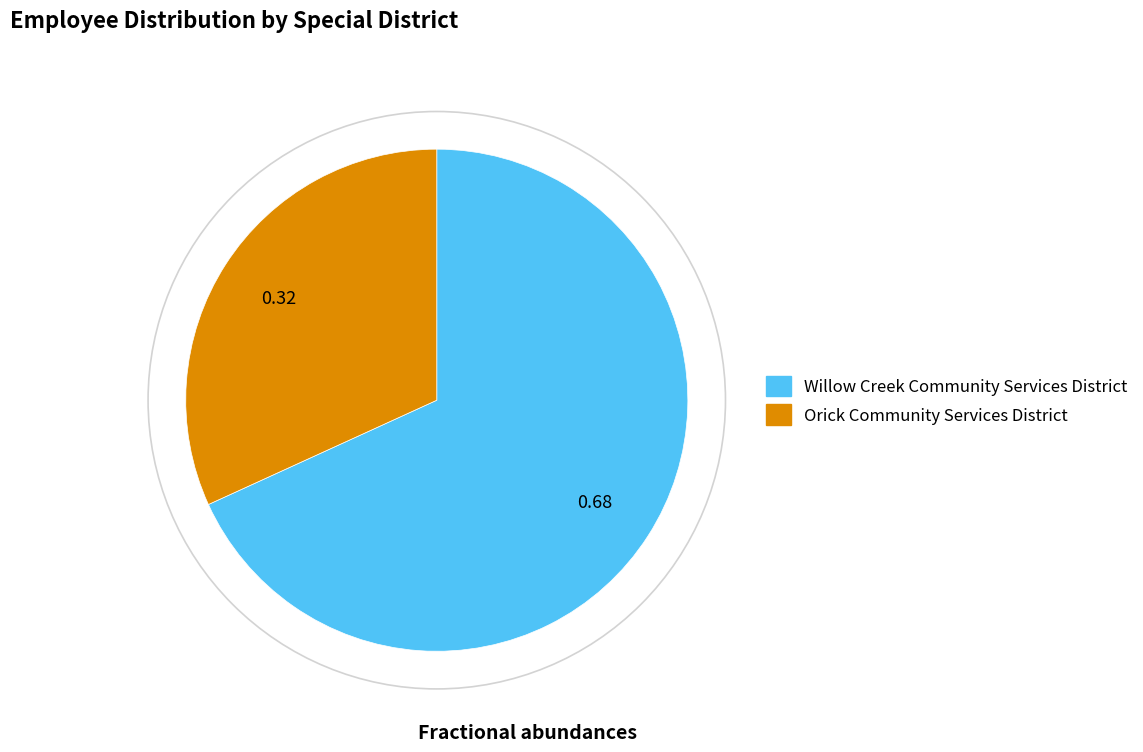

Is it true that Willow Creek Community Services District is 57% of the pie?

False